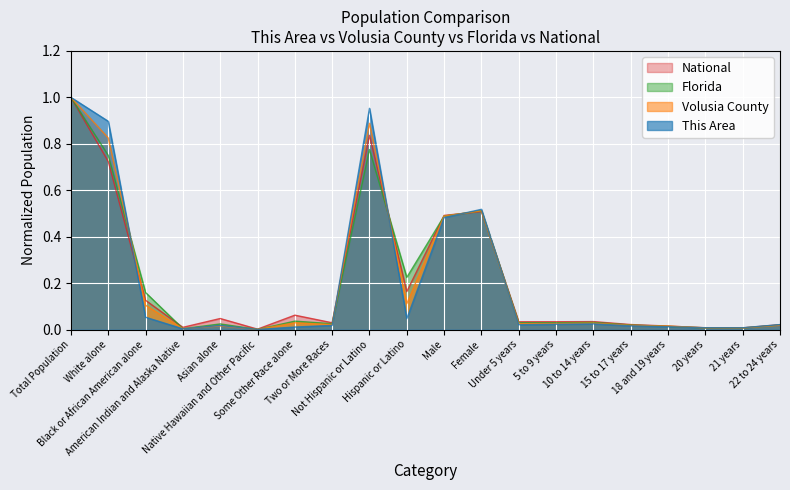

How many series are shown in this chart?

4